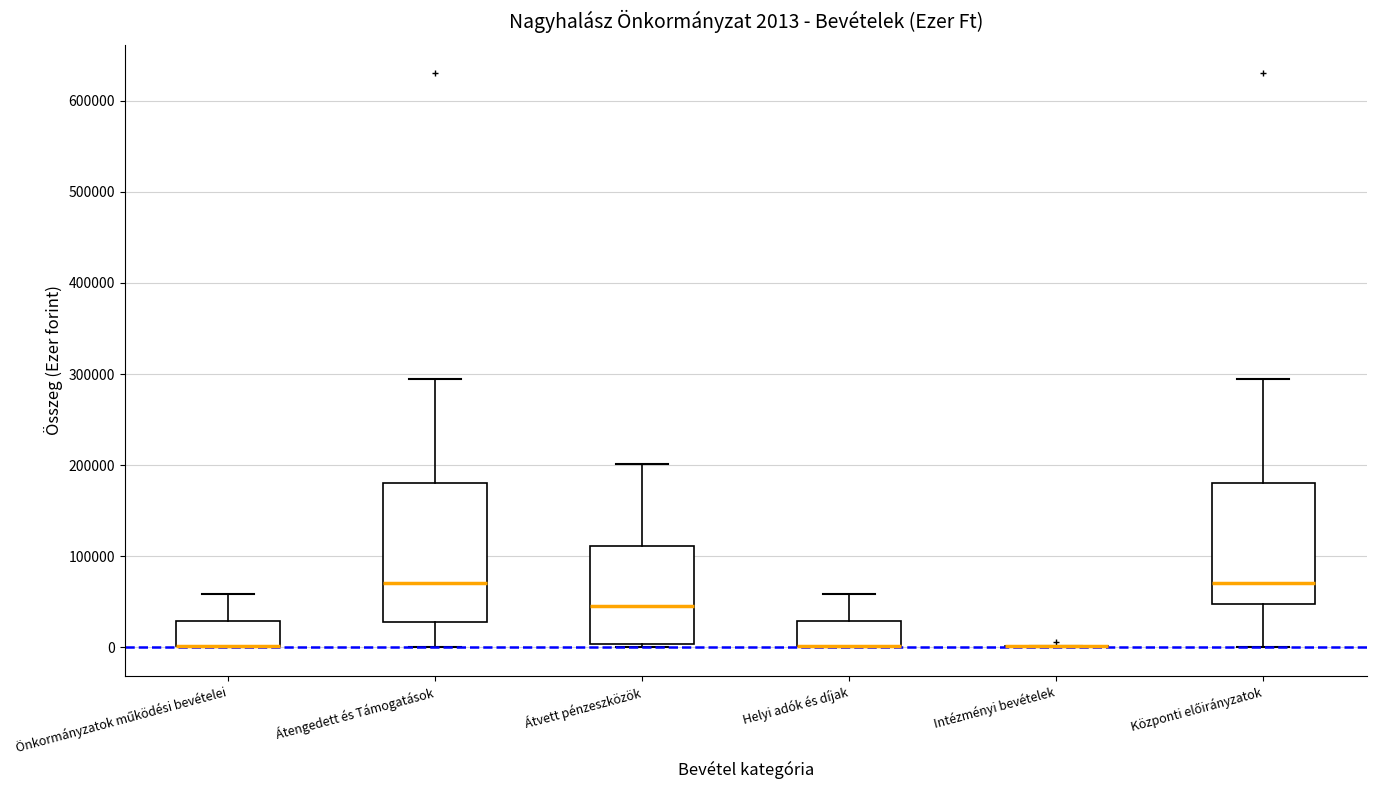

Comparing the boxes themselves (not the whiskers), which one is the tallest?

Átengedett és Támogatások